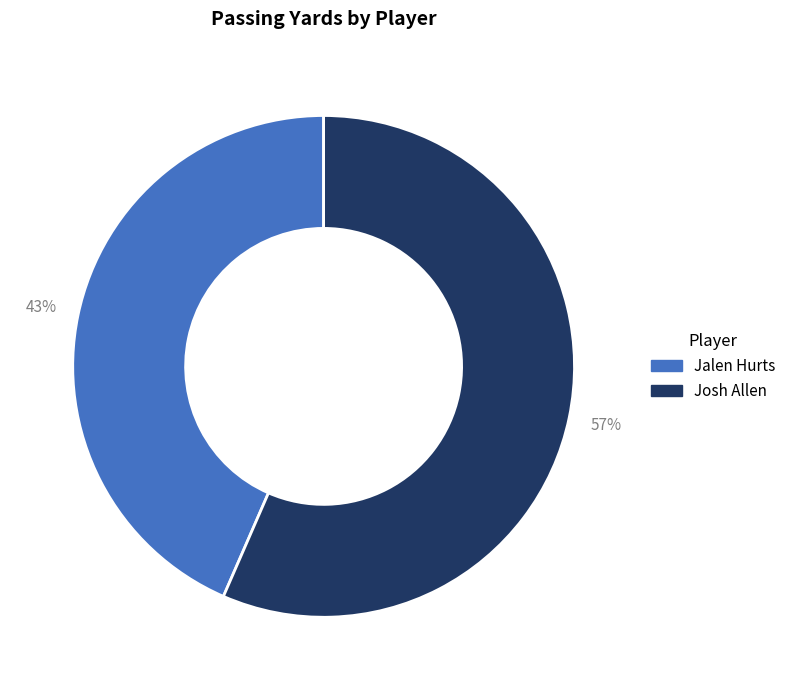

Which category accounts for the majority?

Josh Allen